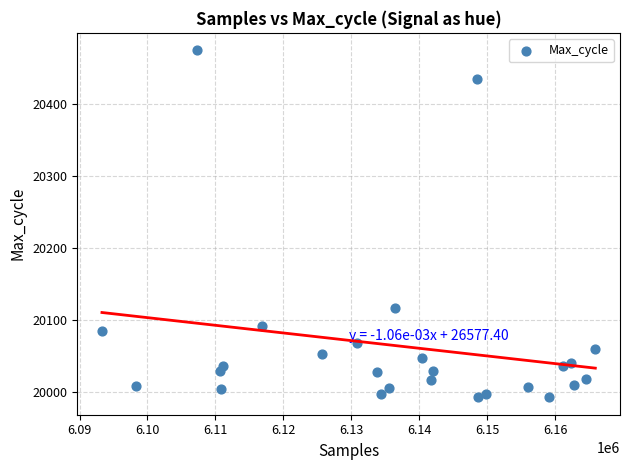

What Y value in the scatter plot is closest to 20233?

20117